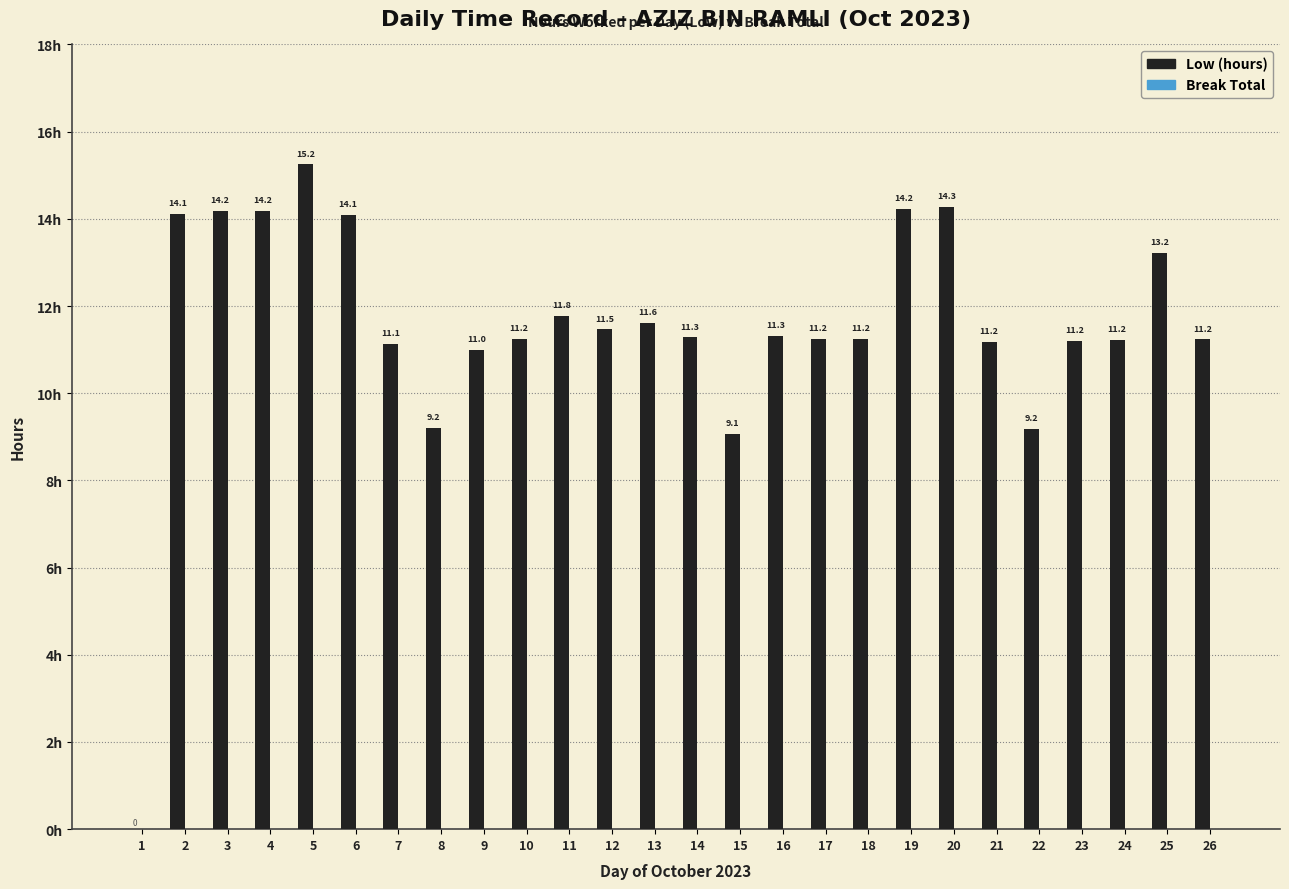

Which has a higher value, 6 or 9?

6